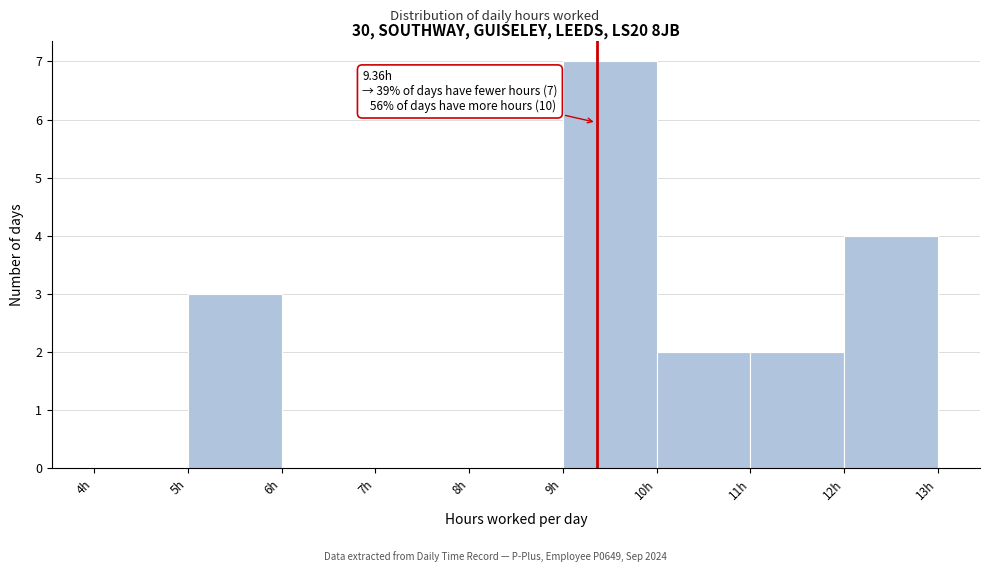

Over which range of the x-axis is the bar tallest?

9 to 10